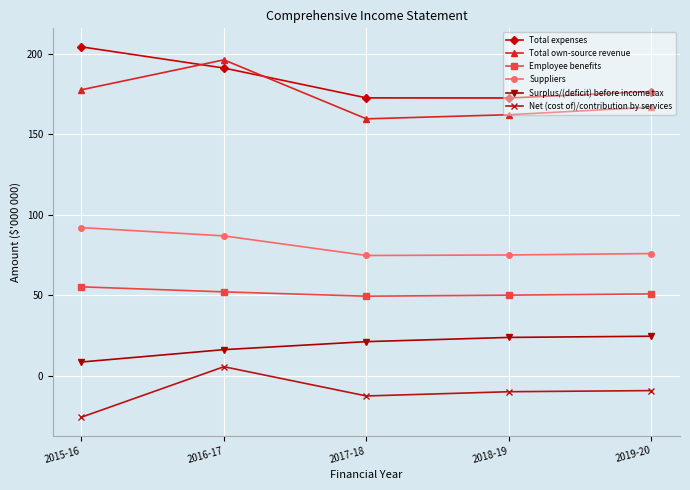

Where is Surplus/(deficit) before income tax nearest to the value 16?

2016-17